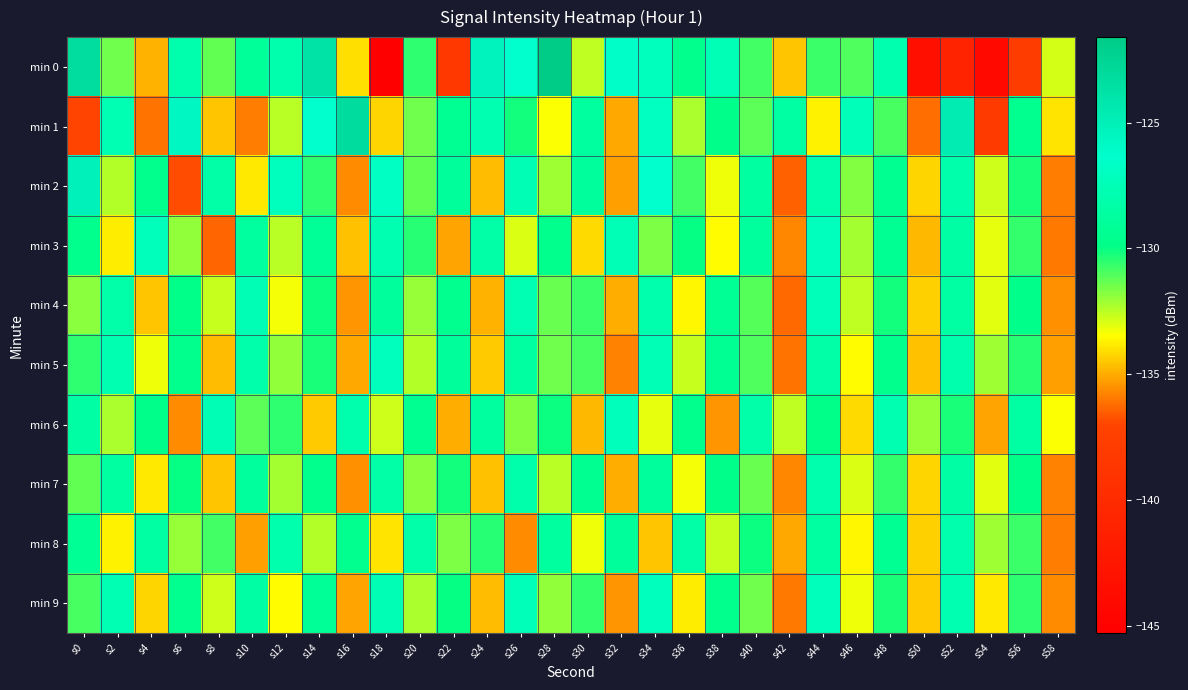

Reading left to right, what are all the values shown in this chart?

min 0: s0=-123.2	s2=-131.5	s4=-134.8	s6=-128.0	s8=-131.2	s10=-129.0	s12=-128.1	s14=-123.7	s16=-134.1	s18=-145.3	s20=-130.6	s22=-138.4	s24=-125.2	s26=-126.4	s28=-121.6	s30=-132.5	s32=-126.5	s34=-127.2	s36=-129.7	s38=-127.5	s40=-130.8	s42=-134.5	s44=-130.7	s46=-131.0	s48=-127.9	s50=-143.4	s52=-140.9	s54=-144.2	s56=-137.8	s58=-132.9
min 1: s0=-137.0	s2=-127.7	s4=-136.1	s6=-125.6	s8=-134.5	s10=-135.9	s12=-132.5	s14=-126.3	s16=-123.1	s18=-134.3	s20=-131.5	s22=-129.3	s24=-127.8	s26=-130.2	s28=-133.4	s30=-128.7	s32=-135.1	s34=-126.9	s36=-132.3	s38=-129.8	s40=-131.2	s42=-128.5	s44=-133.7	s46=-127.4	s48=-130.9	s50=-136.2	s52=-124.6	s54=-138.1	s56=-129.5	s58=-134.0
min 2: s0=-125.1	s2=-132.4	s4=-129.7	s6=-136.8	s8=-128.3	s10=-133.9	s12=-127.2	s14=-130.5	s16=-135.6	s18=-126.8	s20=-131.3	s22=-129.0	s24=-134.7	s26=-127.6	s28=-132.1	s30=-128.9	s32=-135.3	s34=-126.4	s36=-130.8	s38=-133.2	s40=-128.6	s42=-136.5	s44=-127.9	s46=-131.7	s48=-129.4	s50=-134.2	s52=-128.1	s54=-132.8	s56=-130.3	s58=-135.9
min 3: s0=-129.6	s2=-133.8	s4=-127.3	s6=-131.9	s8=-136.4	s10=-128.7	s12=-132.5	s14=-129.1	s16=-134.6	s18=-127.8	s20=-130.4	s22=-135.2	s24=-128.3	s26=-132.9	s28=-129.7	s30=-134.1	s32=-127.5	s34=-131.6	s36=-130.0	s38=-133.5	s40=-128.8	s42=-135.7	s44=-127.1	s46=-132.2	s48=-129.3	s50=-134.8	s52=-128.4	s54=-133.1	s56=-130.6	s58=-136.0
min 4: s0=-131.8	s2=-128.2	s4=-134.5	s6=-129.9	s8=-132.7	s10=-127.6	s12=-133.3	s14=-130.1	s16=-135.4	s18=-128.9	s20=-132.0	s22=-129.5	s24=-134.9	s26=-127.7	s28=-131.4	s30=-130.7	s32=-135.0	s34=-128.0	s36=-133.6	s38=-129.2	s40=-131.1	s42=-136.3	s44=-127.4	s46=-132.6	s48=-130.2	s50=-134.3	s52=-128.5	s54=-133.0	s56=-129.8	s58=-135.5
min 5: s0=-130.5	s2=-127.8	s4=-133.2	s6=-129.6	s8=-134.7	s10=-128.1	s12=-131.9	s14=-130.3	s16=-135.1	s18=-127.2	s20=-132.4	s22=-129.0	s24=-134.4	s26=-128.6	s28=-131.5	s30=-130.9	s32=-135.8	s34=-127.5	s36=-132.7	s38=-129.3	s40=-131.0	s42=-136.1	s44=-128.3	s46=-133.5	s48=-129.7	s50=-134.6	s52=-127.9	s54=-132.1	s56=-130.4	s58=-135.3
min 6: s0=-128.4	s2=-132.3	s4=-129.8	s6=-135.6	s8=-127.6	s10=-131.2	s12=-130.5	s14=-134.4	s16=-128.0	s18=-132.8	s20=-129.4	s22=-135.0	s24=-128.7	s26=-131.7	s28=-130.1	s30=-134.8	s32=-127.3	s34=-133.1	s36=-129.6	s38=-135.4	s40=-128.2	s42=-132.6	s44=-129.9	s46=-134.1	s48=-127.8	s50=-132.0	s52=-130.3	s54=-135.2	s56=-128.5	s58=-133.4
min 7: s0=-131.3	s2=-128.6	s4=-133.9	s6=-130.0	s8=-134.5	s10=-128.8	s12=-132.2	s14=-129.7	s16=-135.5	s18=-128.3	s20=-131.8	s22=-130.2	s24=-134.6	s26=-128.1	s28=-132.5	s30=-129.4	s32=-135.0	s34=-128.9	s36=-133.3	s38=-129.8	s40=-131.4	s42=-135.7	s44=-128.0	s46=-132.9	s48=-130.6	s50=-134.2	s52=-128.4	s54=-133.0	s56=-129.9	s58=-135.8
min 8: s0=-129.2	s2=-133.7	s4=-128.5	s6=-132.0	s8=-130.8	s10=-135.3	s12=-127.9	s14=-132.4	s16=-129.5	s18=-134.0	s20=-128.2	s22=-131.6	s24=-130.4	s26=-135.6	s28=-128.7	s30=-133.2	s32=-129.0	s34=-134.5	s36=-128.3	s38=-132.7	s40=-130.1	s42=-135.1	s44=-128.6	s46=-133.6	s48=-129.3	s50=-134.3	s52=-128.0	s54=-132.1	s56=-130.7	s58=-135.9
min 9: s0=-130.9	s2=-127.7	s4=-134.2	s6=-129.5	s8=-132.8	s10=-128.4	s12=-133.5	s14=-129.1	s16=-135.2	s18=-127.6	s20=-132.3	s22=-130.0	s24=-134.7	s26=-127.4	s28=-131.9	s30=-130.6	s32=-135.4	s34=-127.2	s36=-133.8	s38=-129.7	s40=-131.5	s42=-136.0	s44=-127.3	s46=-133.2	s48=-130.3	s50=-134.4	s52=-127.8	s54=-133.9	s56=-130.5	s58=-135.6